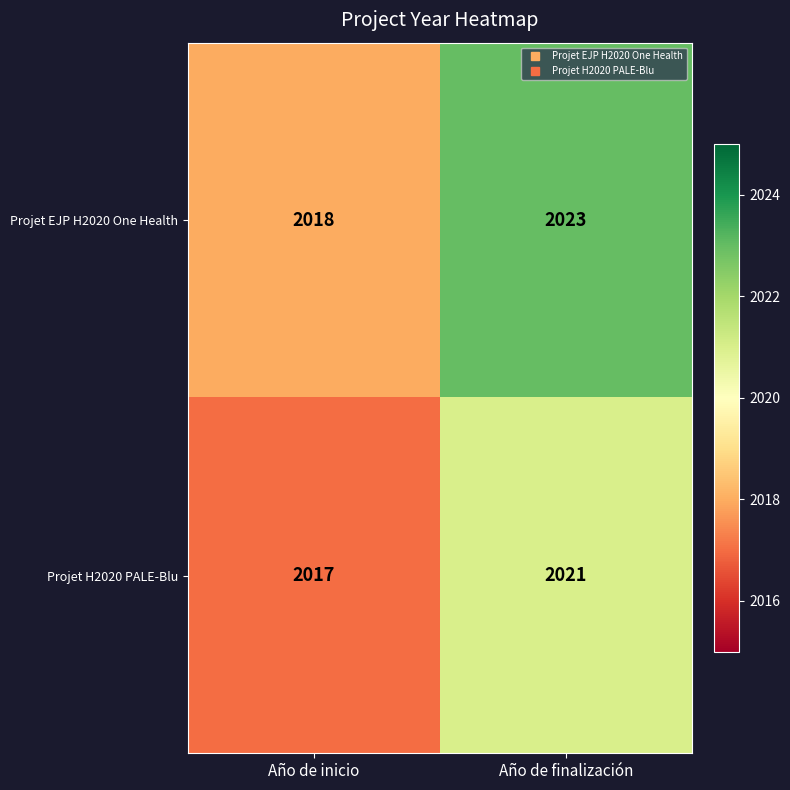

Reading left to right, extract all data points from this chart.

Projet EJP H2020 One Health: 2018	2023
Projet H2020 PALE-Blu: 2017	2021